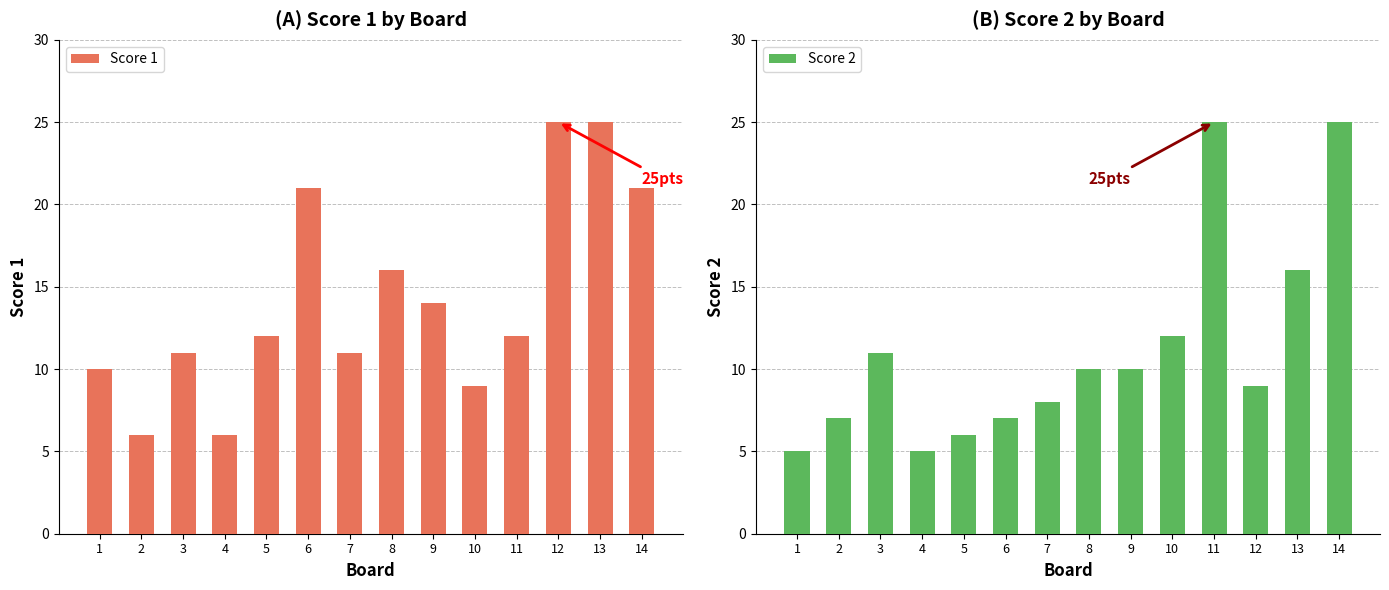

At how many categories does at least one series exceed 17?

5